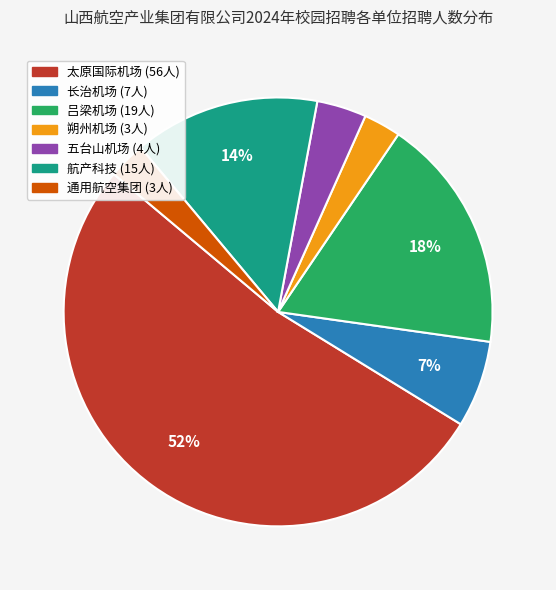

To the nearest percent, what is the average slice percentage?

14%